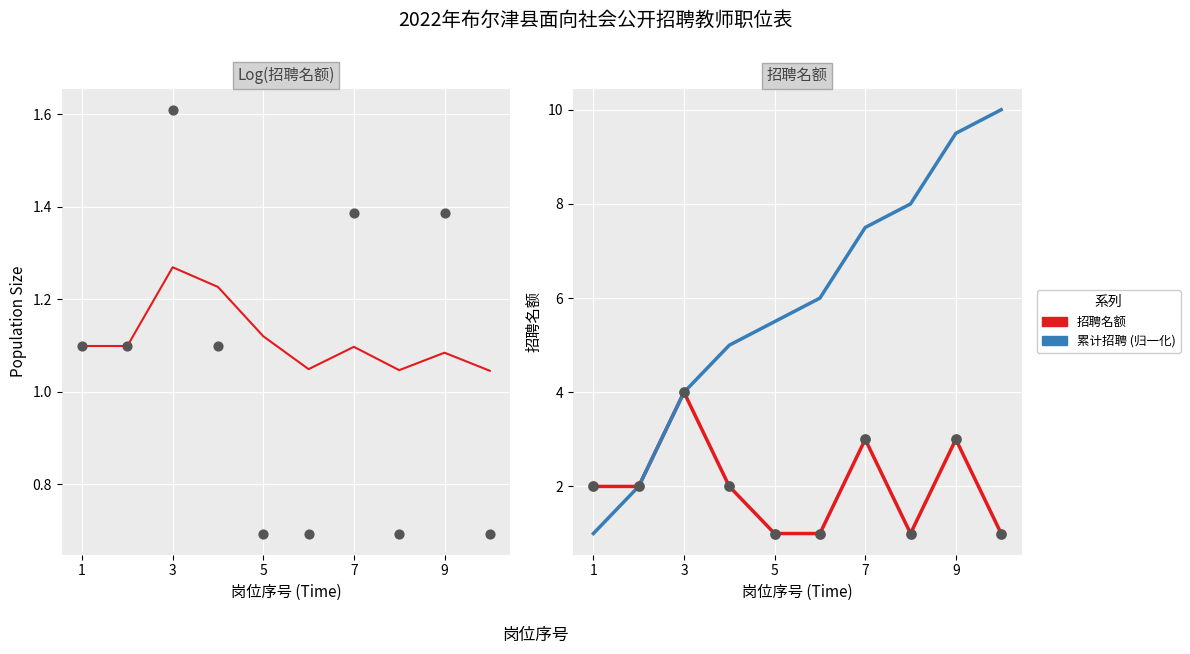

Which series contains the highest Y value?

累计招聘 (归一化)